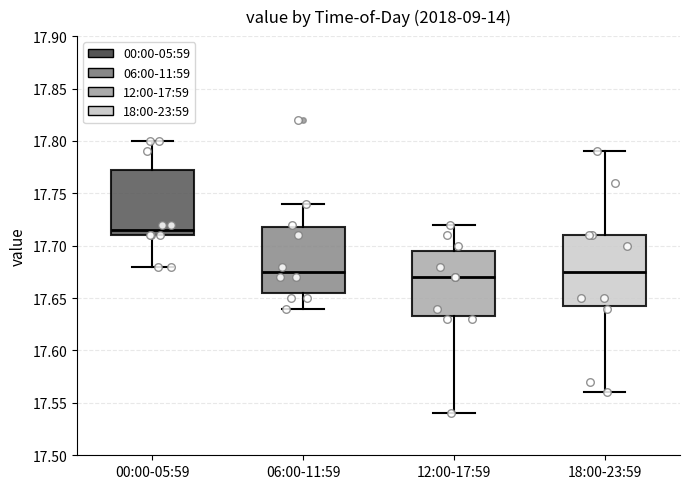

Where is the lower edge of the box for 00:00-05:59 on the y-axis? The values are not printed on the chart, so give them approximately, as read against the axis.

17.710